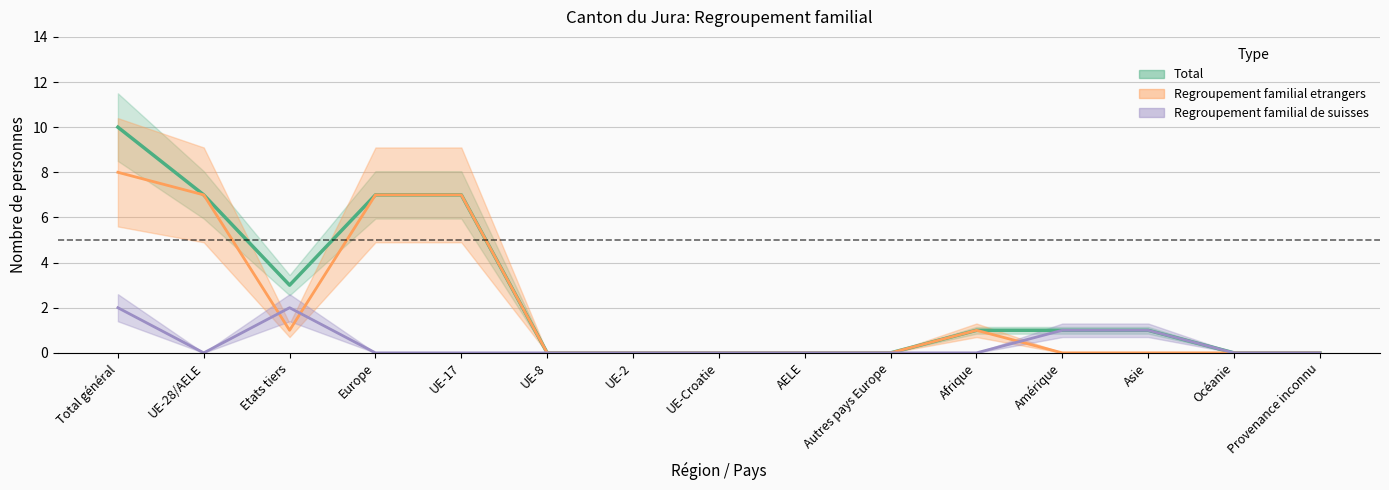

What is the difference between the second highest and second lowest values in the Regroupement familial etrangers series?

7